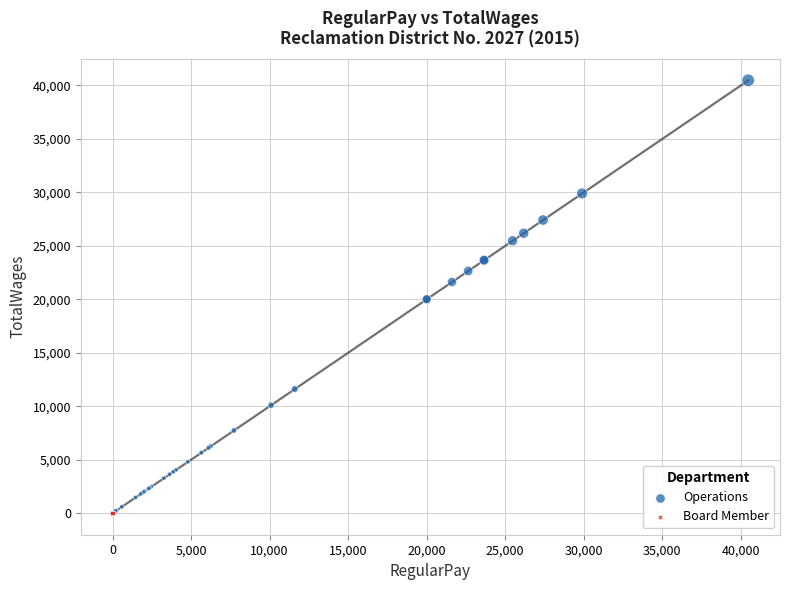

What are all the series names shown in the legend?

Operations, Board Member